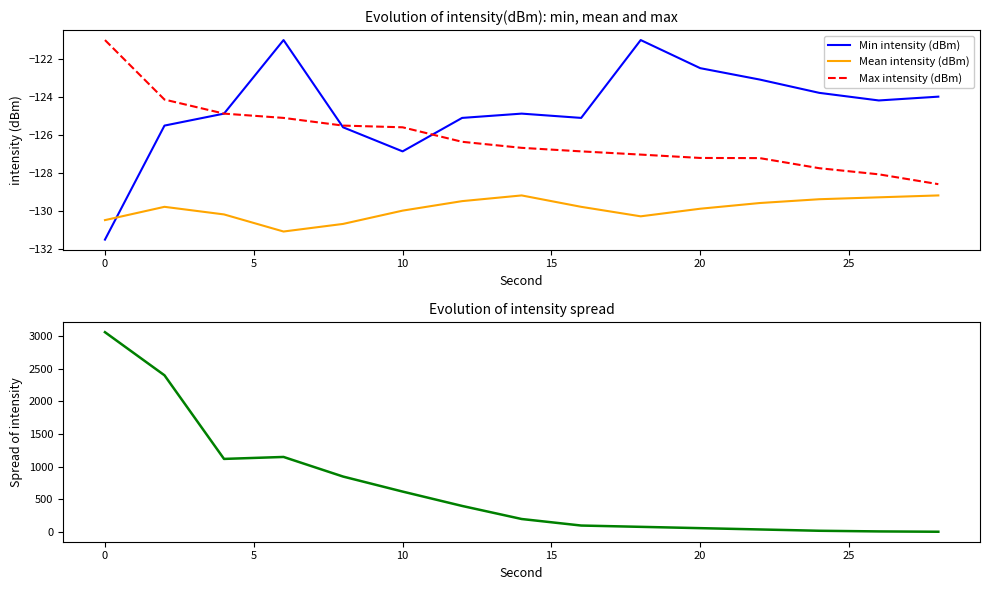

True or false: Min intensity (dBm) has a value of -126.9 at 10.

True